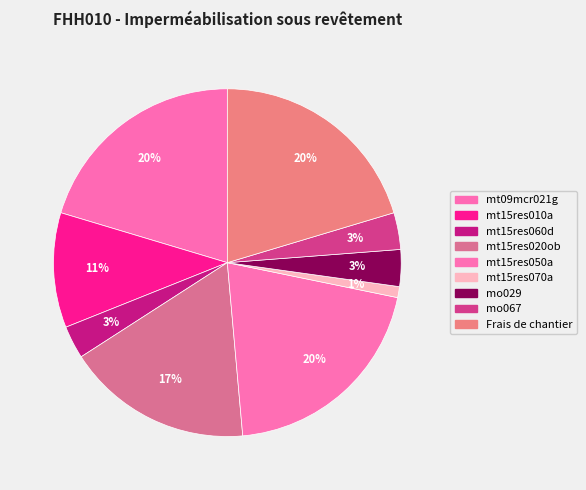

How many slices are in this pie chart?

9